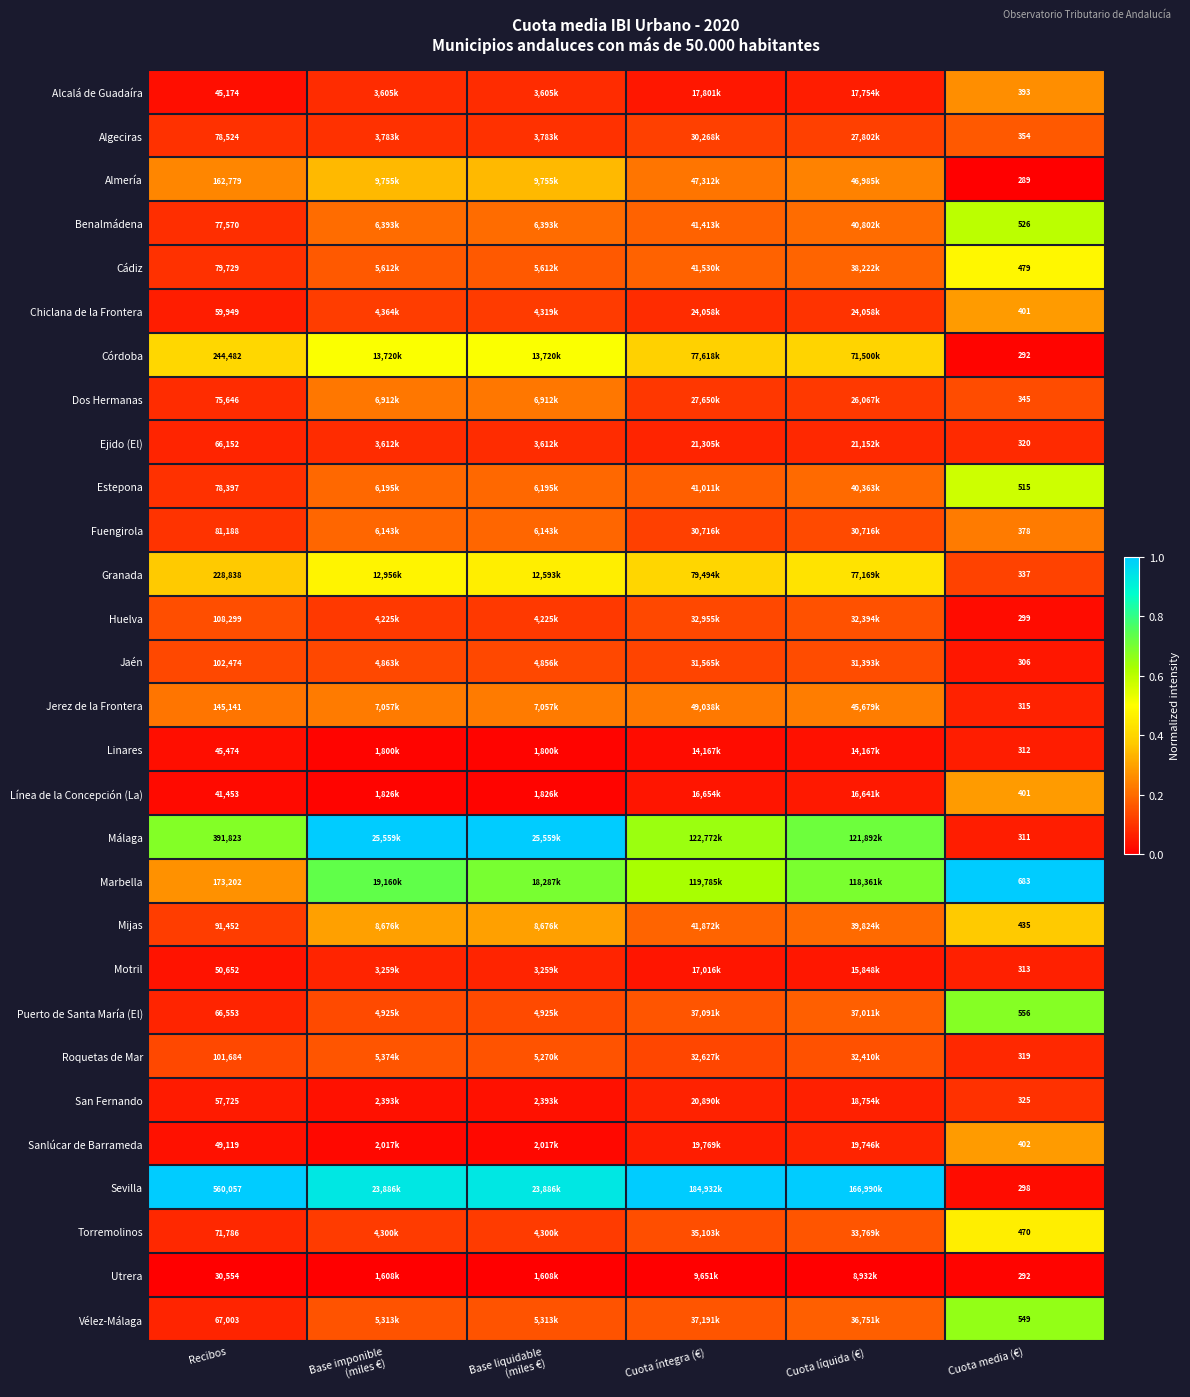

Which series changed the most between Recibos and Cuota media (€)?

Sevilla